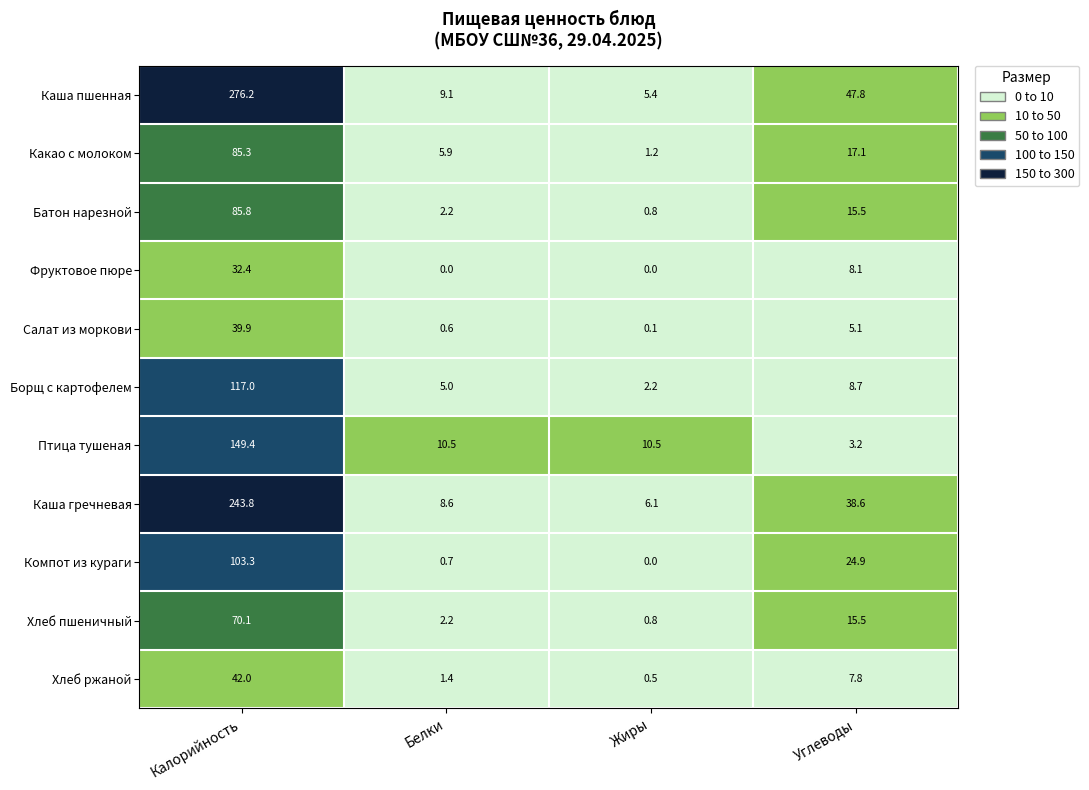

The value of Батон нарезной at Белки is 3.8. True or false?

False